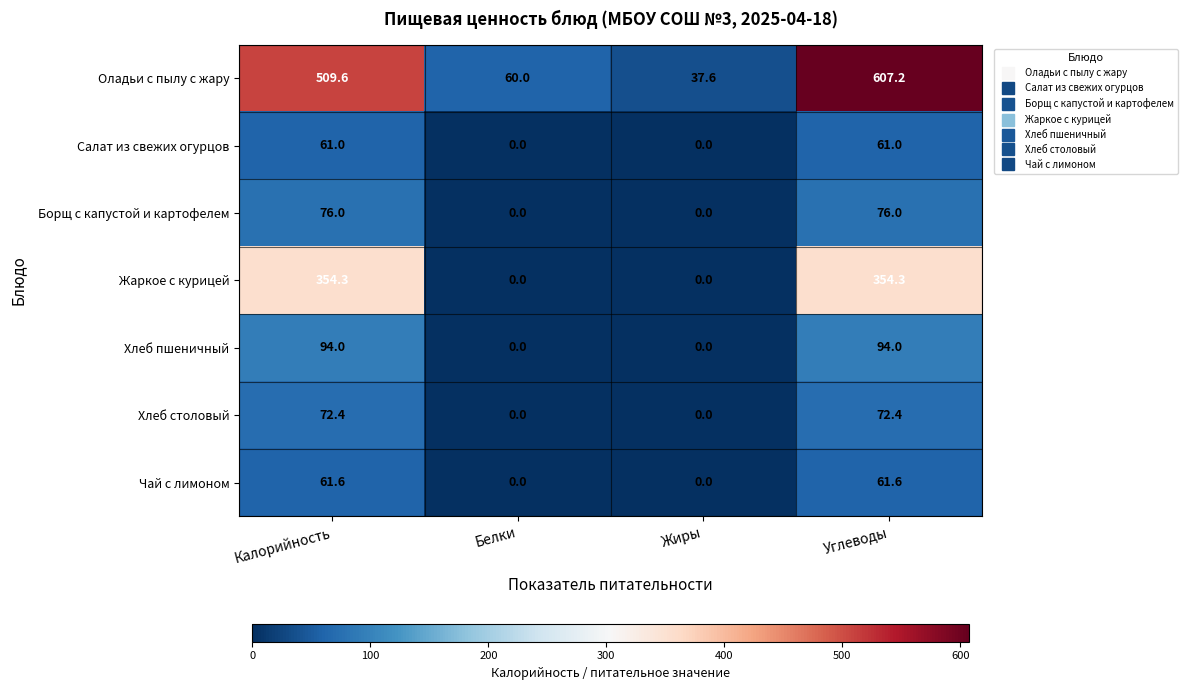

The value of Чай с лимоном at Углеводы is 61.6. True or false?

True